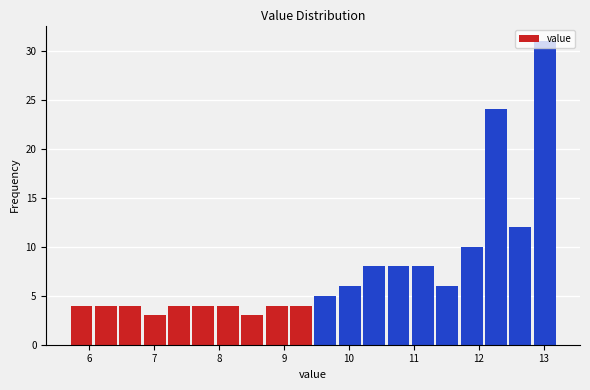

Read against the x-axis, roughly where is the centre of the tallest bar?

13.0